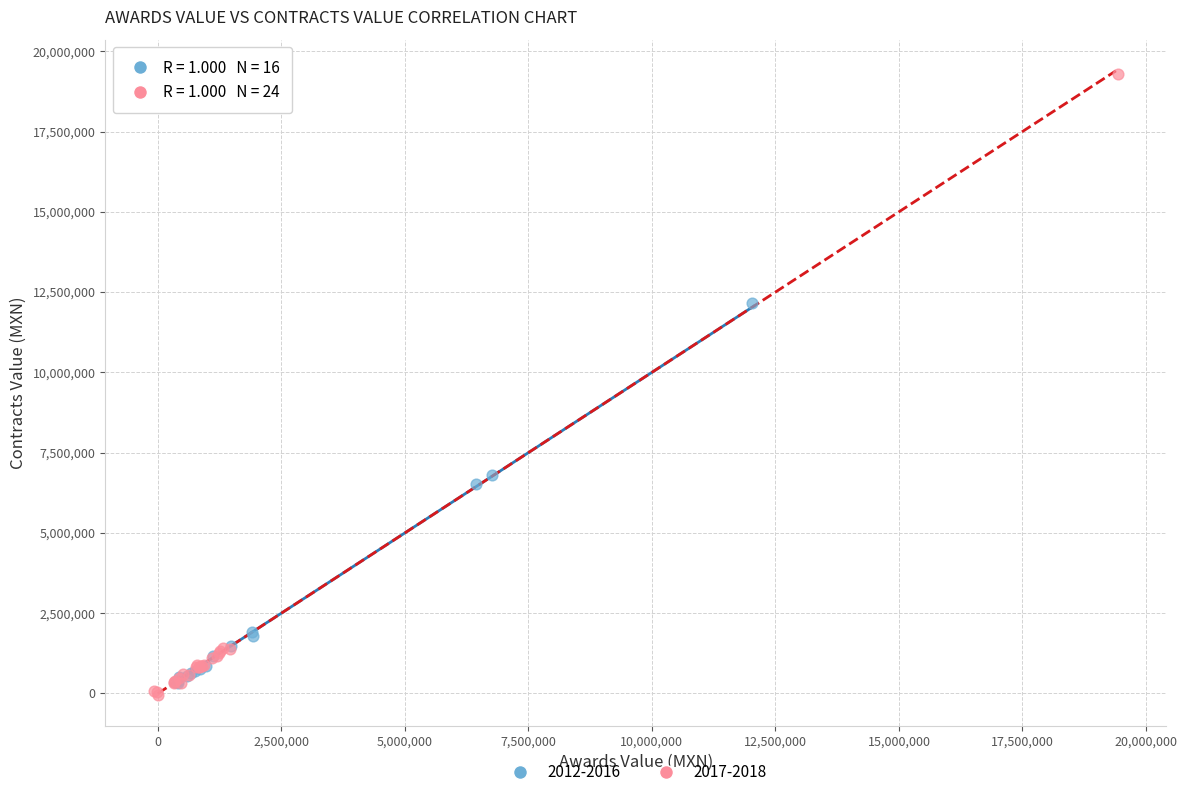

Which series has the largest Y range (max minus min)?

2017-2018